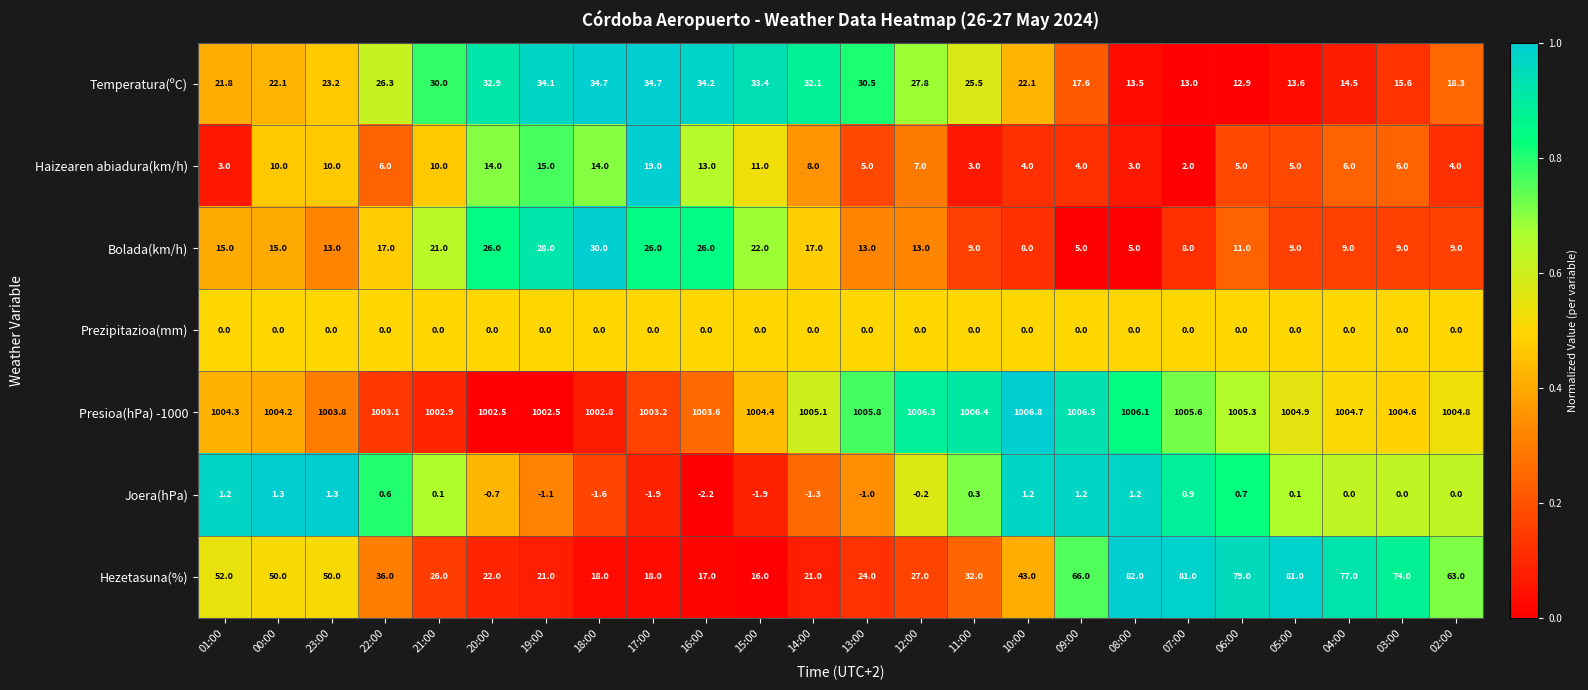

List the series in order of their peak value, lowest first.

Prezipitazioa(mm), Joera(hPa), Haizearen abiadura(km/h), Bolada(km/h), Temperatura(ºC), Hezetasuna(%), Presioa(hPa) -1000